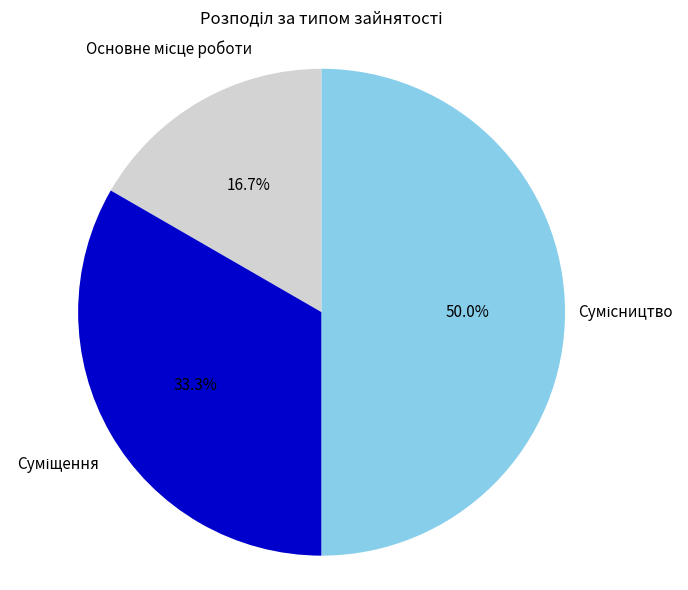

How many segments does this pie chart have?

3